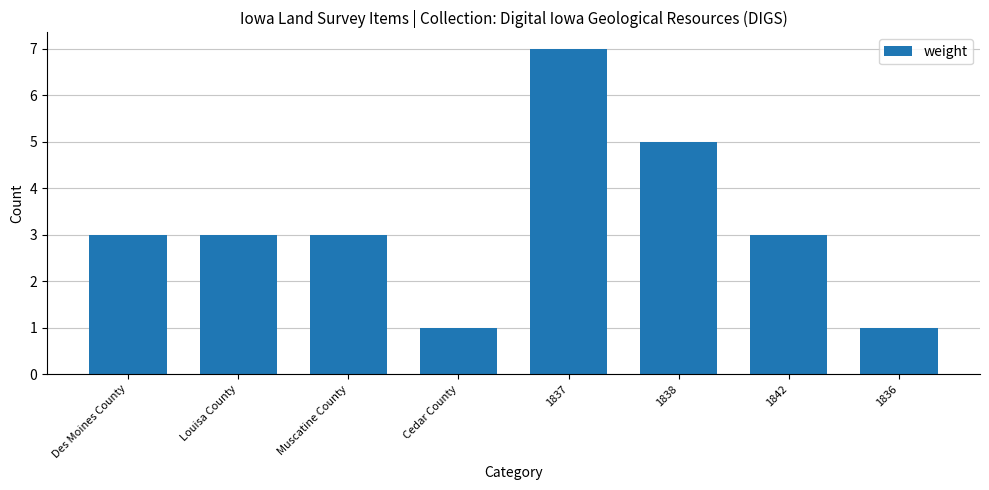

What is the label of the 7th bar from the right?

Louisa County